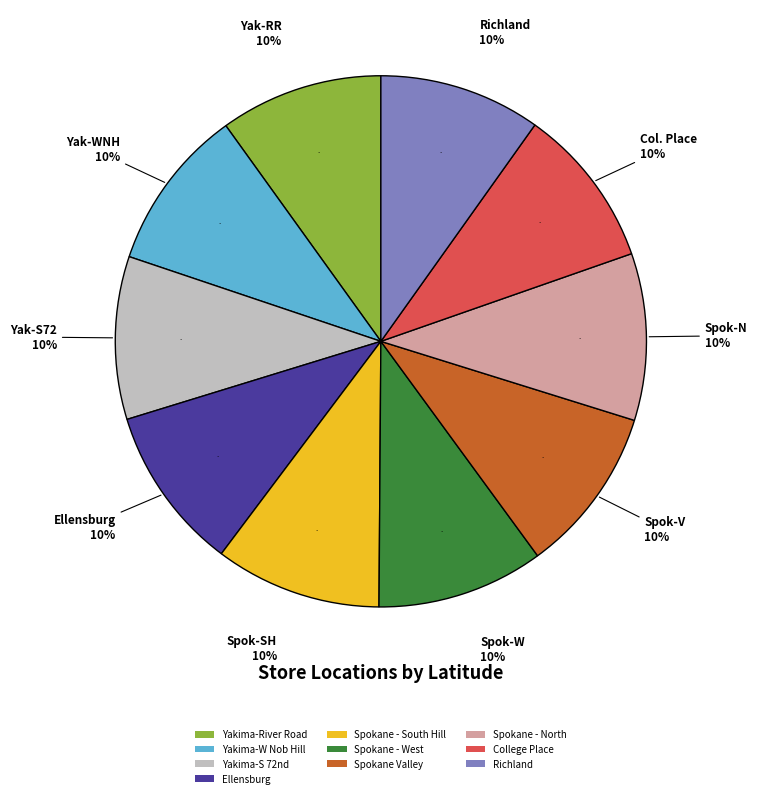

What is the smallest slice in the pie chart?

College Place